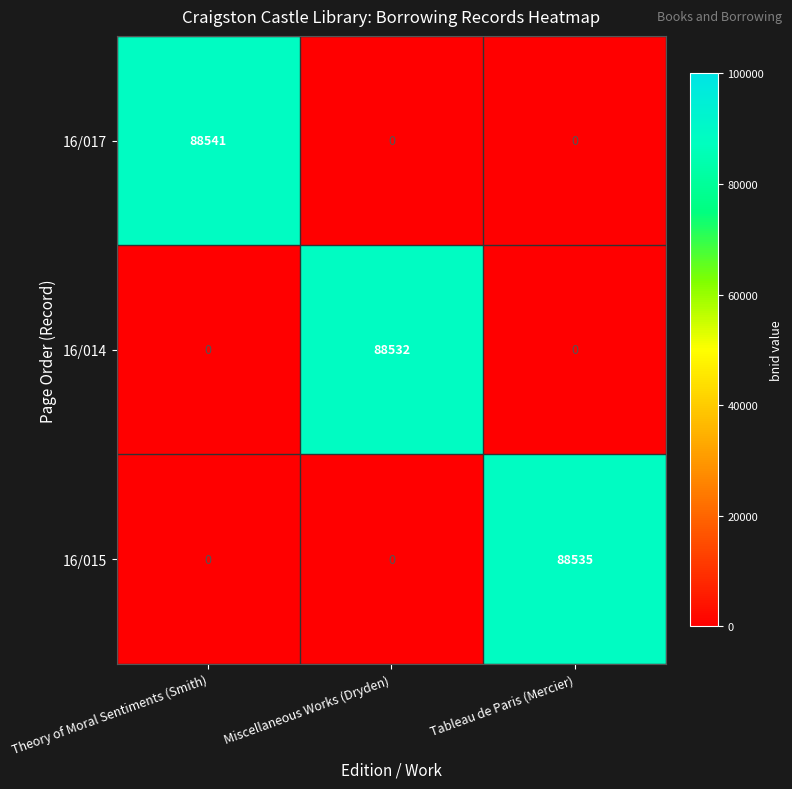

What is the maximum value shown in the chart?

88541